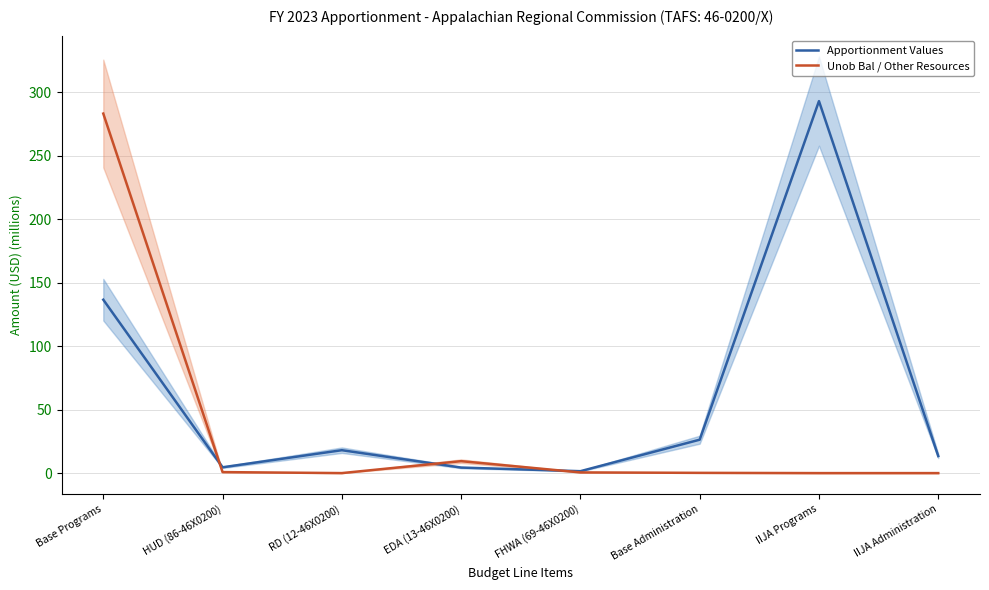

How many interior local peaks does the Apportionment Values series have?

2